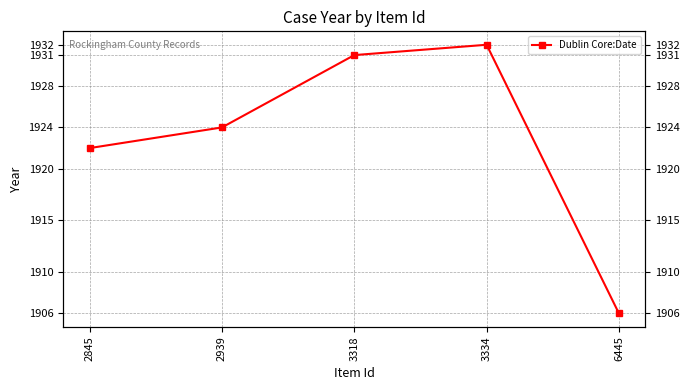

What is the value of the 5th point from the left?

1906